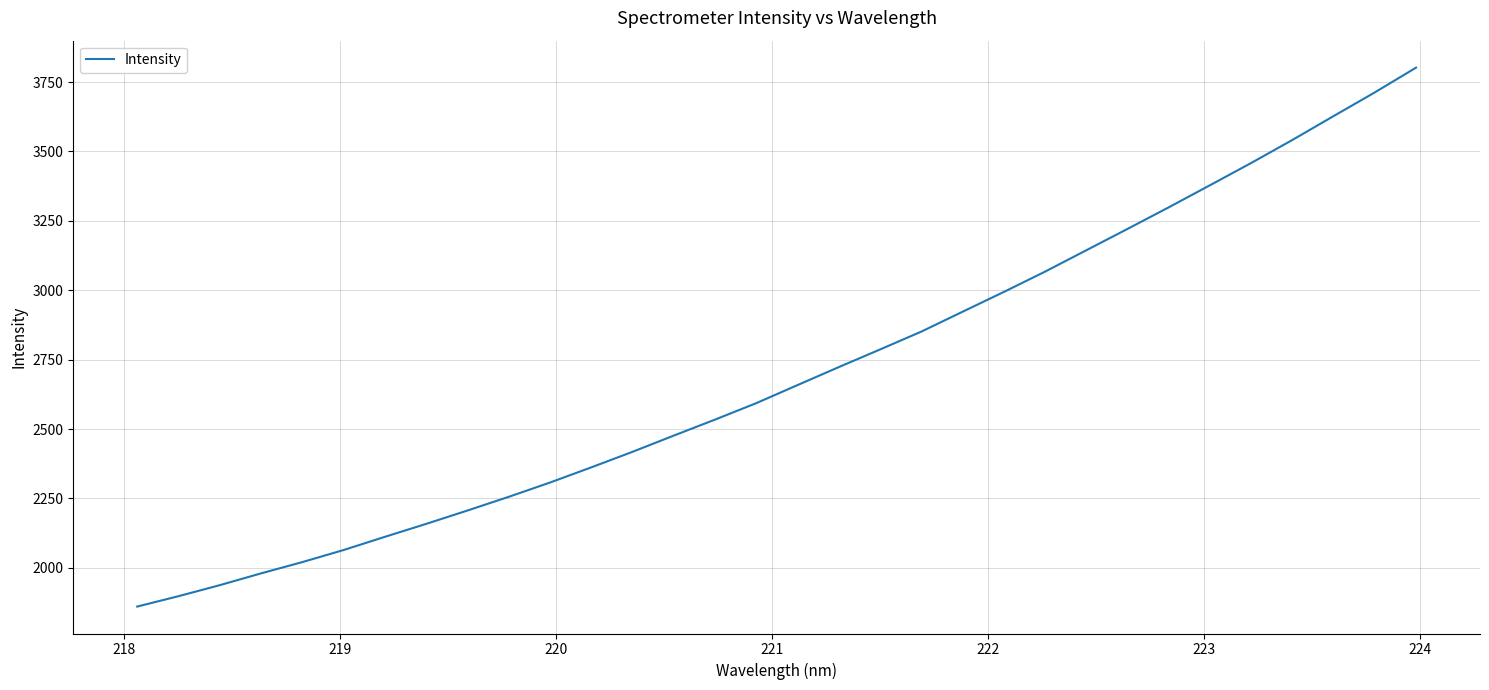

What is the difference between the maximum and minimum values?

1941.0